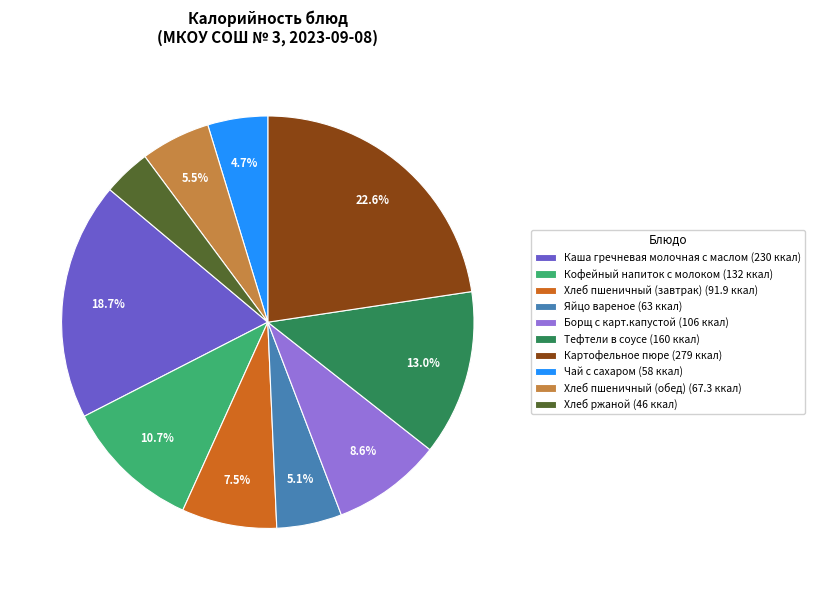

Is it true that Яйцо вареное is 19% of the pie?

False